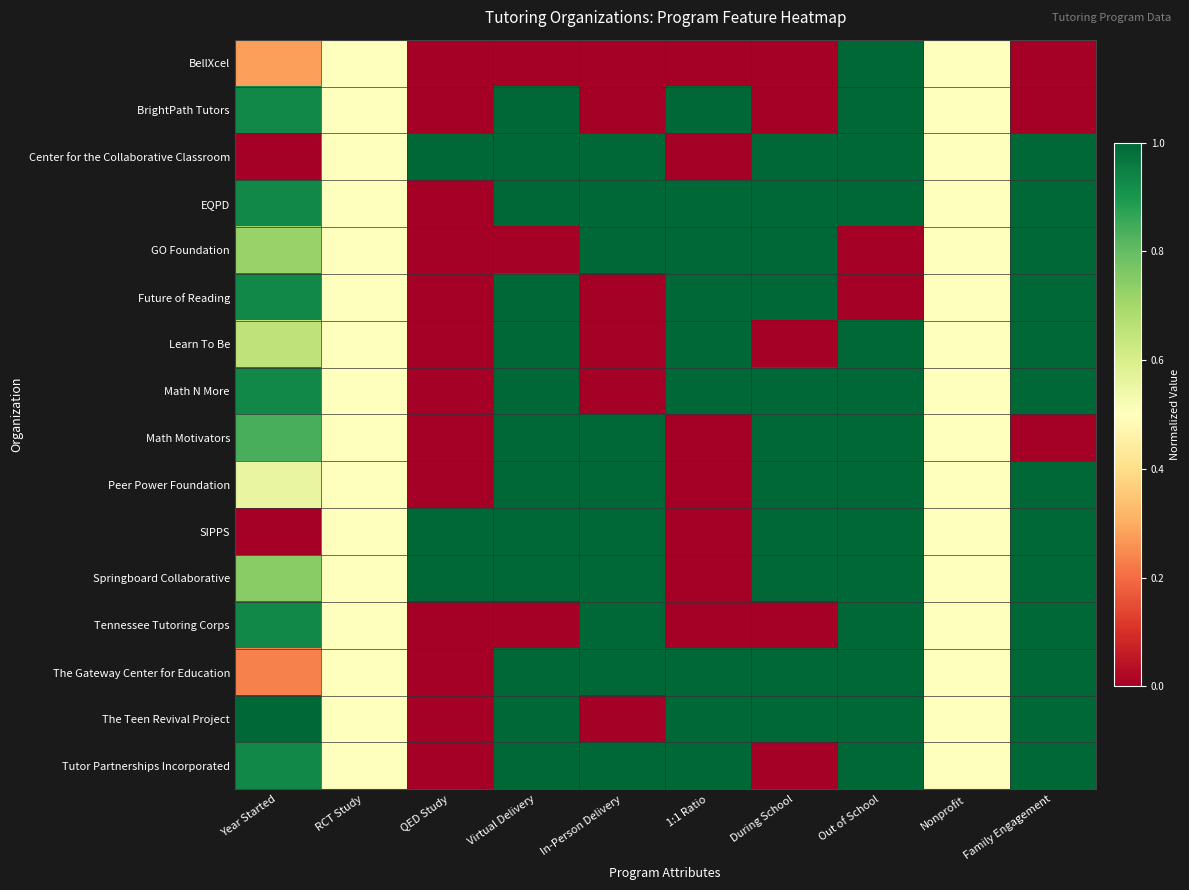

Reading left to right, transcribe all the data shown in this chart.

BellXcel: Year Started=0.3	RCT Study=0.5	QED Study=0.0	Virtual Delivery=0.0	In-Person Delivery=0.0	1:1 Ratio=0.0	During School=0.0	Out of School=1.0	Nonprofit=0.5	Family Engagement=0.0
BrightPath Tutors: Year Started=0.9	RCT Study=0.5	QED Study=0.0	Virtual Delivery=1.0	In-Person Delivery=0.0	1:1 Ratio=1.0	During School=0.0	Out of School=1.0	Nonprofit=0.5	Family Engagement=0.0
Center for the Collaborative Classroom: Year Started=0.0	RCT Study=0.5	QED Study=1.0	Virtual Delivery=1.0	In-Person Delivery=1.0	1:1 Ratio=0.0	During School=1.0	Out of School=1.0	Nonprofit=0.5	Family Engagement=1.0
EQPD: Year Started=0.9	RCT Study=0.5	QED Study=0.0	Virtual Delivery=1.0	In-Person Delivery=1.0	1:1 Ratio=1.0	During School=1.0	Out of School=1.0	Nonprofit=0.5	Family Engagement=1.0
GO Foundation: Year Started=0.7	RCT Study=0.5	QED Study=0.0	Virtual Delivery=0.0	In-Person Delivery=1.0	1:1 Ratio=1.0	During School=1.0	Out of School=0.0	Nonprofit=0.5	Family Engagement=1.0
Future of Reading: Year Started=0.9	RCT Study=0.5	QED Study=0.0	Virtual Delivery=1.0	In-Person Delivery=0.0	1:1 Ratio=1.0	During School=1.0	Out of School=0.0	Nonprofit=0.5	Family Engagement=1.0
Learn To Be: Year Started=0.7	RCT Study=0.5	QED Study=0.0	Virtual Delivery=1.0	In-Person Delivery=0.0	1:1 Ratio=1.0	During School=0.0	Out of School=1.0	Nonprofit=0.5	Family Engagement=1.0
Math N More: Year Started=0.9	RCT Study=0.5	QED Study=0.0	Virtual Delivery=1.0	In-Person Delivery=0.0	1:1 Ratio=1.0	During School=1.0	Out of School=1.0	Nonprofit=0.5	Family Engagement=1.0
Math Motivators: Year Started=0.8	RCT Study=0.5	QED Study=0.0	Virtual Delivery=1.0	In-Person Delivery=1.0	1:1 Ratio=0.0	During School=1.0	Out of School=1.0	Nonprofit=0.5	Family Engagement=0.0
Peer Power Foundation: Year Started=0.6	RCT Study=0.5	QED Study=0.0	Virtual Delivery=1.0	In-Person Delivery=1.0	1:1 Ratio=0.0	During School=1.0	Out of School=1.0	Nonprofit=0.5	Family Engagement=1.0
SIPPS: Year Started=0.0	RCT Study=0.5	QED Study=1.0	Virtual Delivery=1.0	In-Person Delivery=1.0	1:1 Ratio=0.0	During School=1.0	Out of School=1.0	Nonprofit=0.5	Family Engagement=1.0
Springboard Collaborative: Year Started=0.7	RCT Study=0.5	QED Study=1.0	Virtual Delivery=1.0	In-Person Delivery=1.0	1:1 Ratio=0.0	During School=1.0	Out of School=1.0	Nonprofit=0.5	Family Engagement=1.0
Tennessee Tutoring Corps: Year Started=0.9	RCT Study=0.5	QED Study=0.0	Virtual Delivery=0.0	In-Person Delivery=1.0	1:1 Ratio=0.0	During School=0.0	Out of School=1.0	Nonprofit=0.5	Family Engagement=1.0
The Gateway Center for Education: Year Started=0.2	RCT Study=0.5	QED Study=0.0	Virtual Delivery=1.0	In-Person Delivery=1.0	1:1 Ratio=1.0	During School=1.0	Out of School=1.0	Nonprofit=0.5	Family Engagement=1.0
The Teen Revival Project: Year Started=1.0	RCT Study=0.5	QED Study=0.0	Virtual Delivery=1.0	In-Person Delivery=0.0	1:1 Ratio=1.0	During School=1.0	Out of School=1.0	Nonprofit=0.5	Family Engagement=1.0
Tutor Partnerships Incorporated: Year Started=0.9	RCT Study=0.5	QED Study=0.0	Virtual Delivery=1.0	In-Person Delivery=1.0	1:1 Ratio=1.0	During School=0.0	Out of School=1.0	Nonprofit=0.5	Family Engagement=1.0